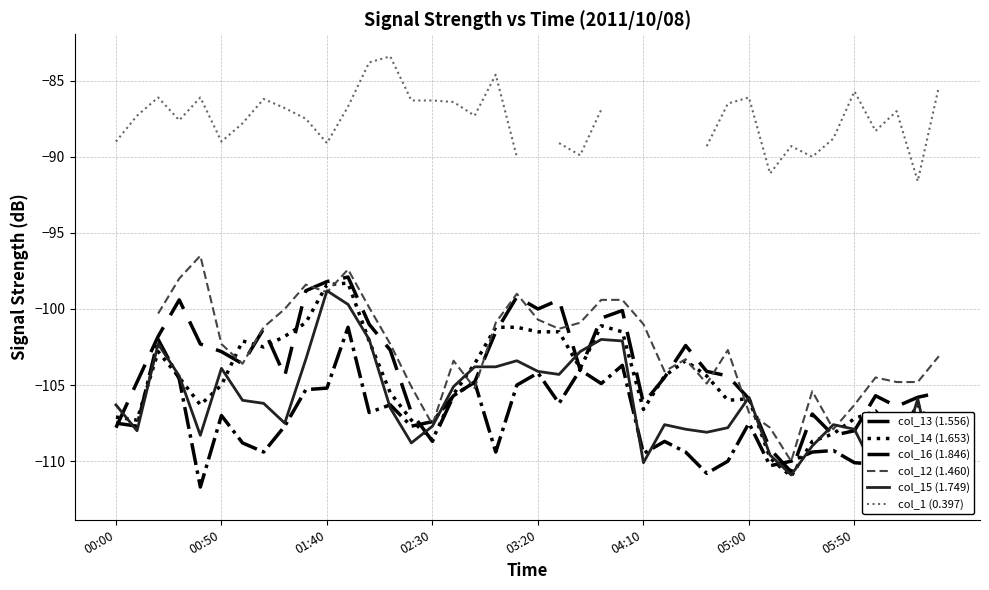

What is the minimum value for col_13 (1.556)?

-110.7